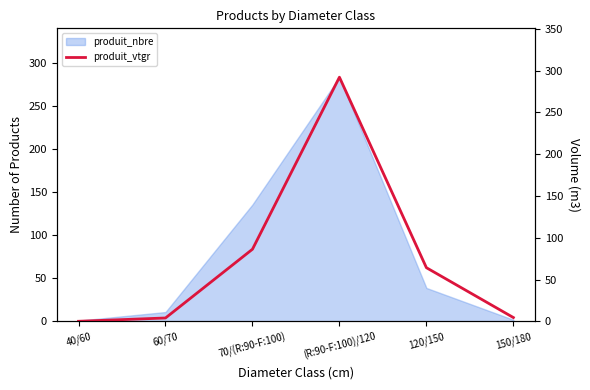

Between 120/150 and 150/180, which is larger?

120/150